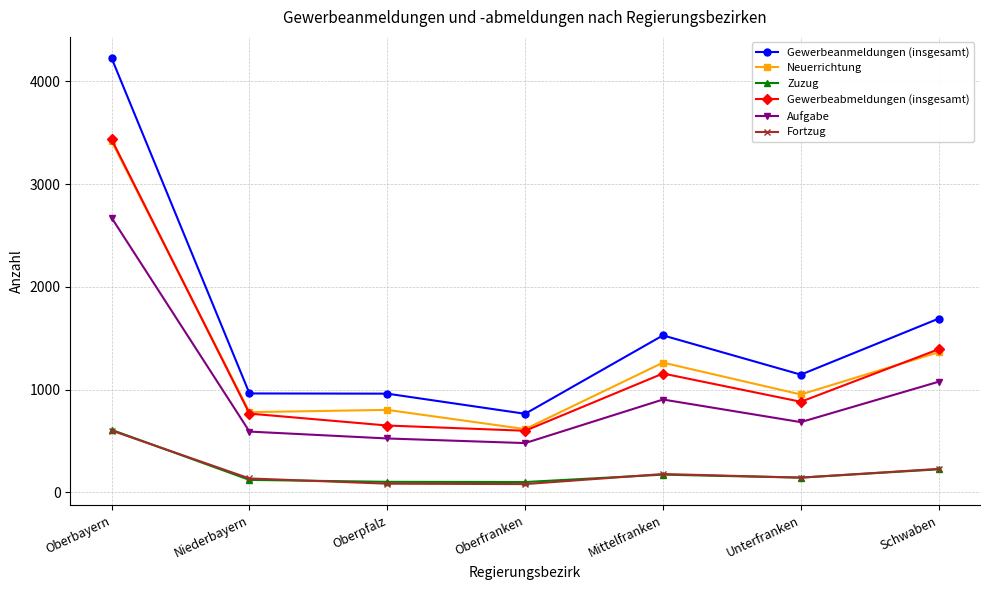

True or false: Fortzug and Gewerbeabmeldungen (insgesamt) intersect in this chart.

False